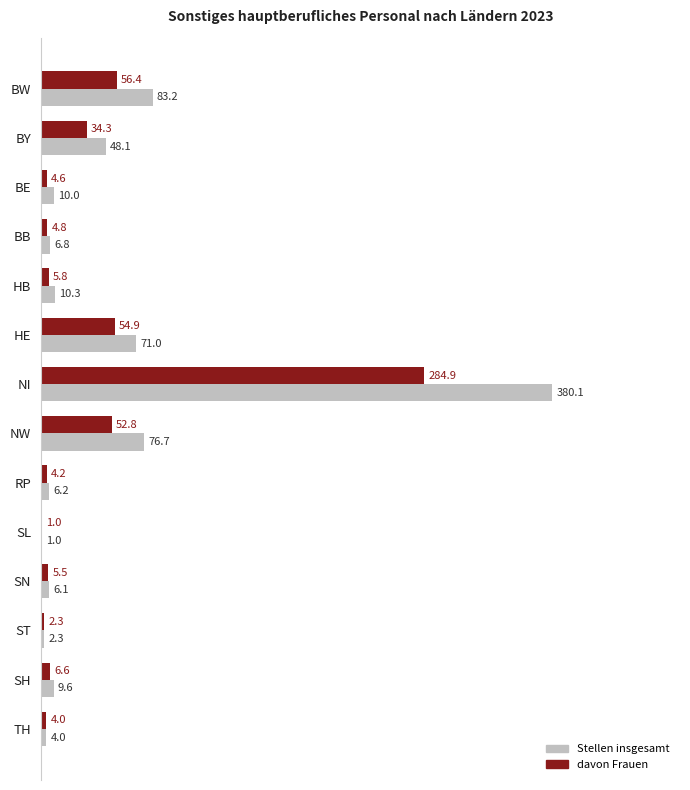

Which series has the widest spread of values?

Stellen insgesamt